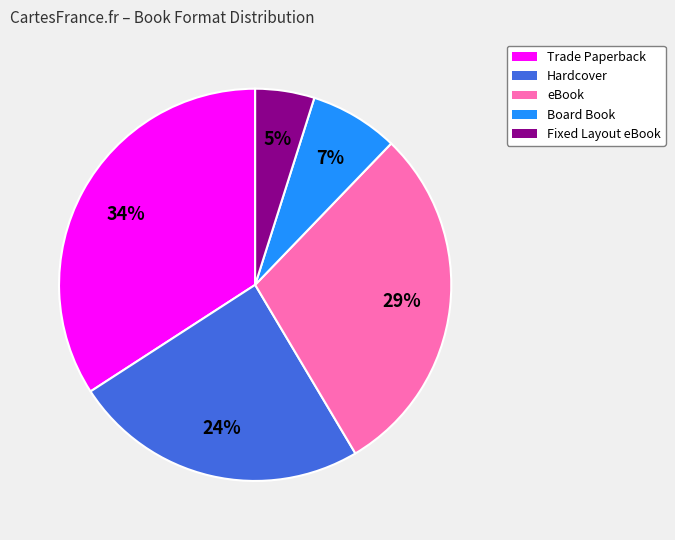

Between Trade Paperback and Board Book, which is larger?

Trade Paperback